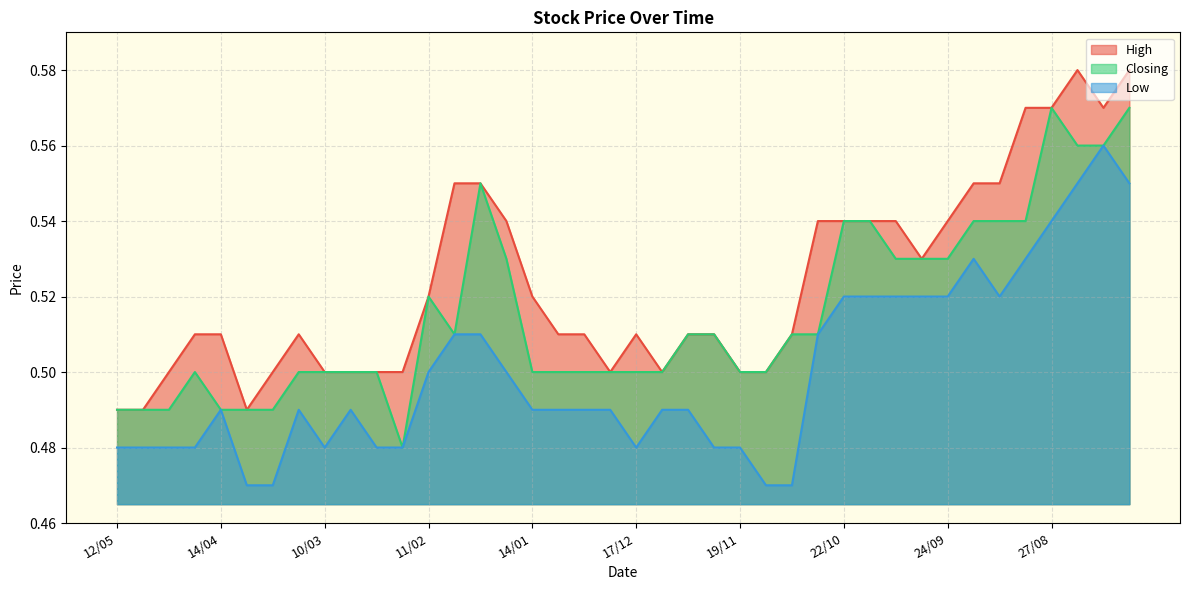

The Low series shows 0.5 at 11/02. True or false?

True